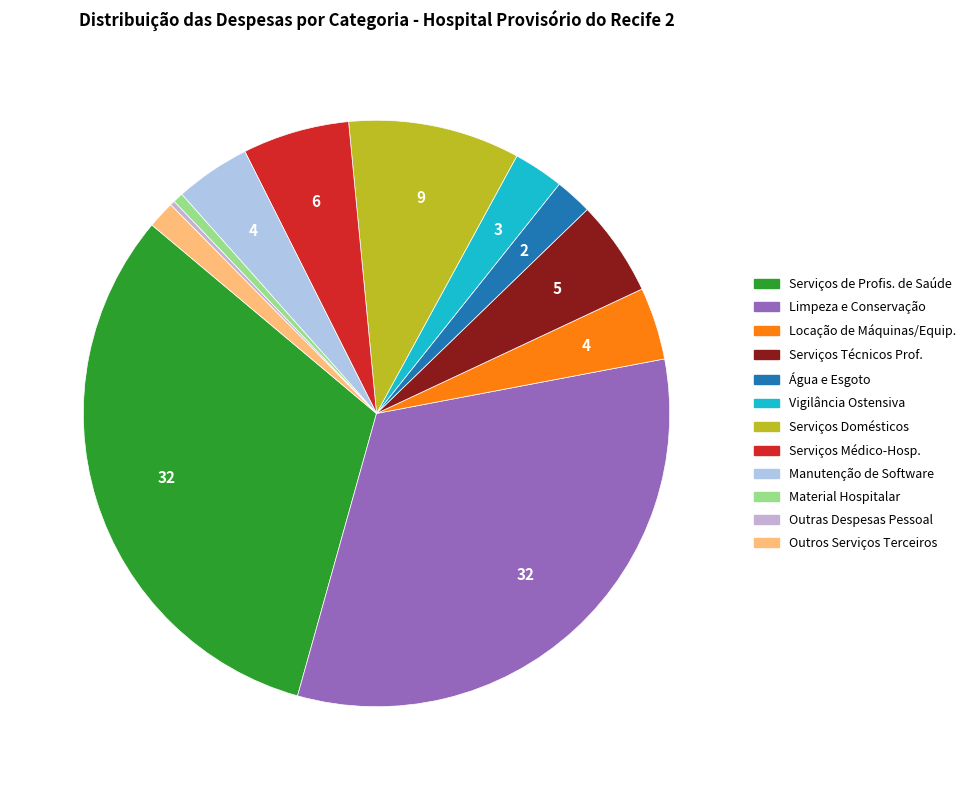

To the nearest percent, what is the average slice percentage?

8%